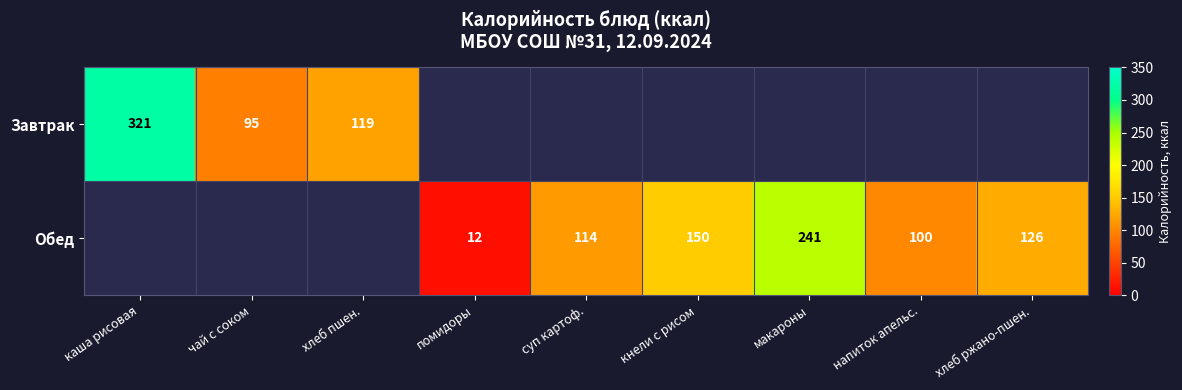

What is the sum of the Обед values at макароны and помидоры?

253